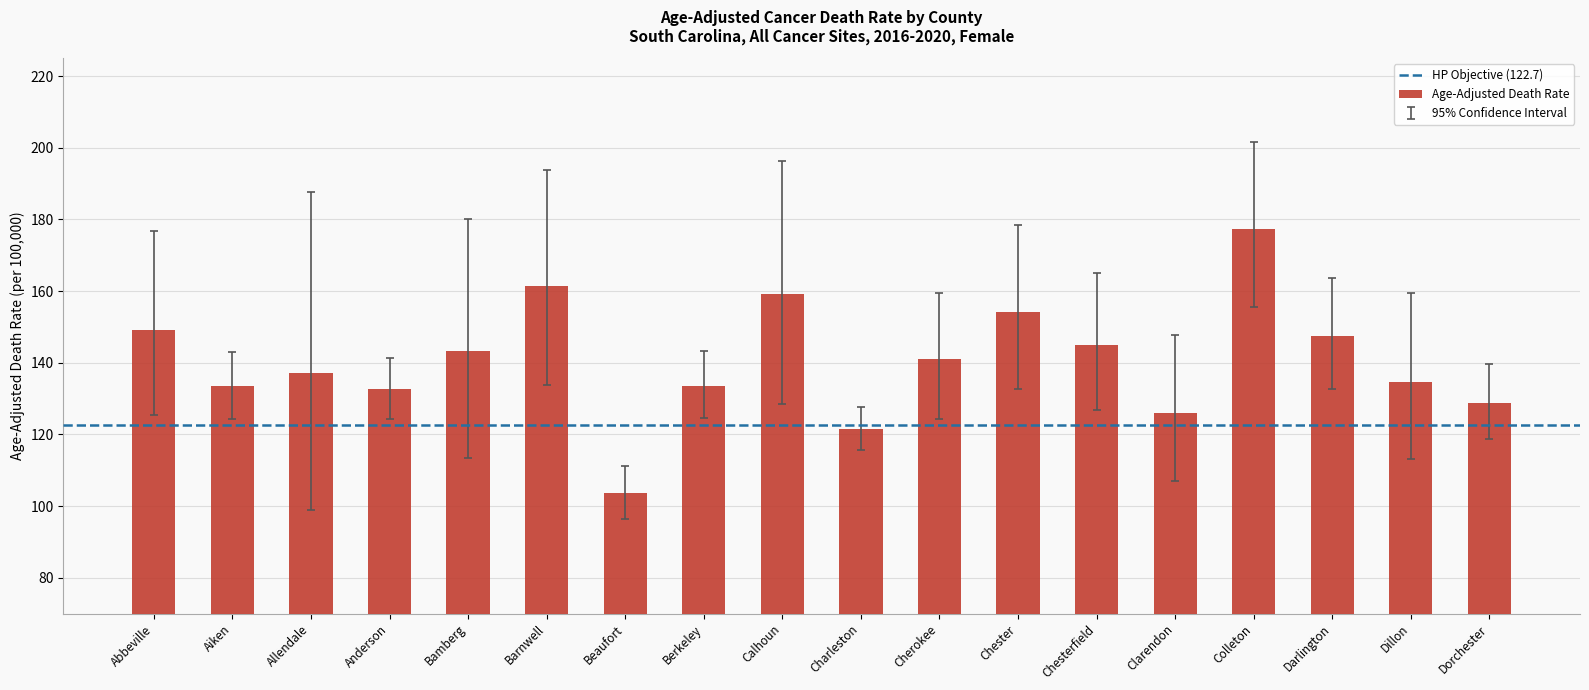

What is the sum of all values?

2529.4